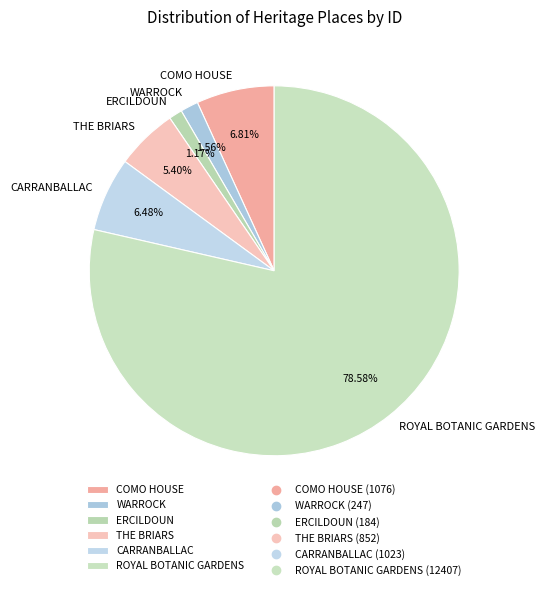

Is there any slice that represents more than half of the pie?

Yes